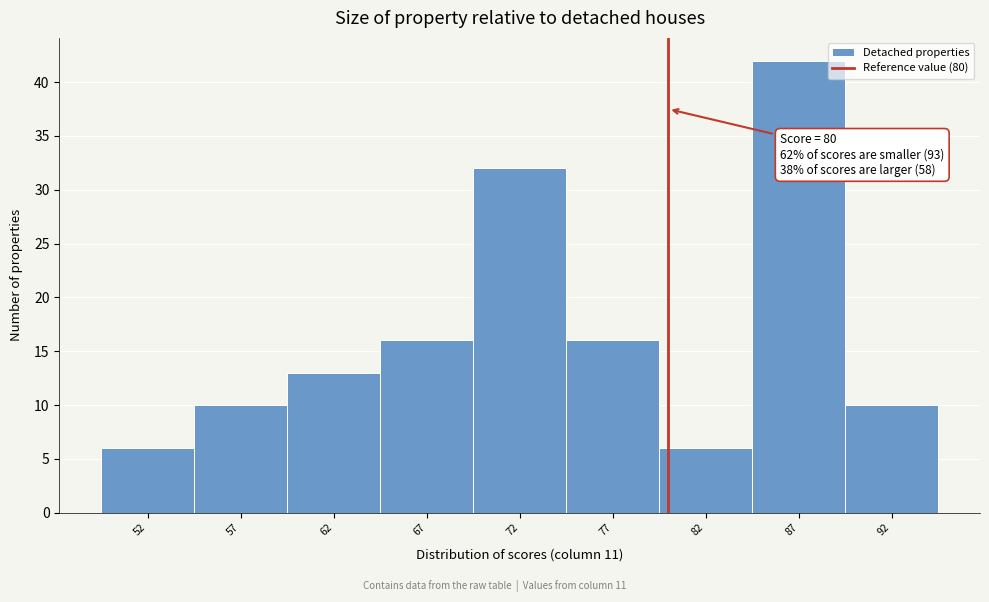

Which range on the x-axis has the tallest bar?

84.5 to 89.5